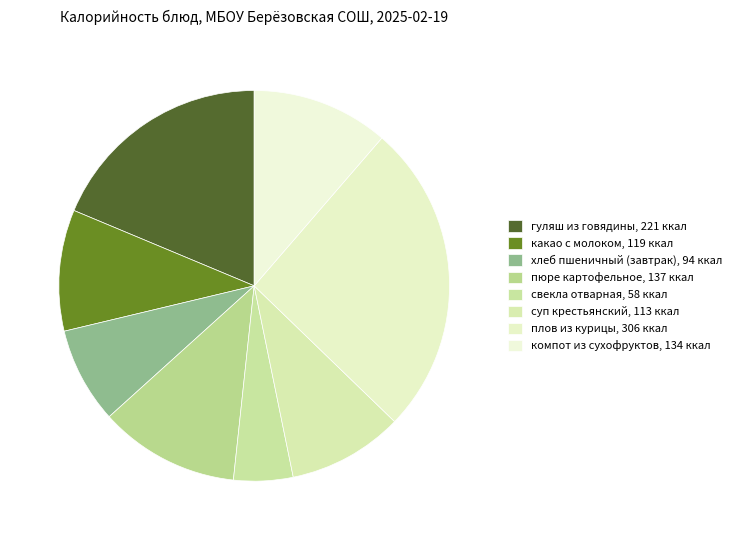

Is there any slice that represents more than half of the pie?

No